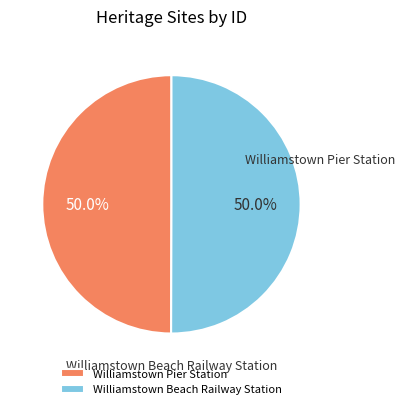

Is it true that Williamstown Pier Station is 57% of the pie?

False